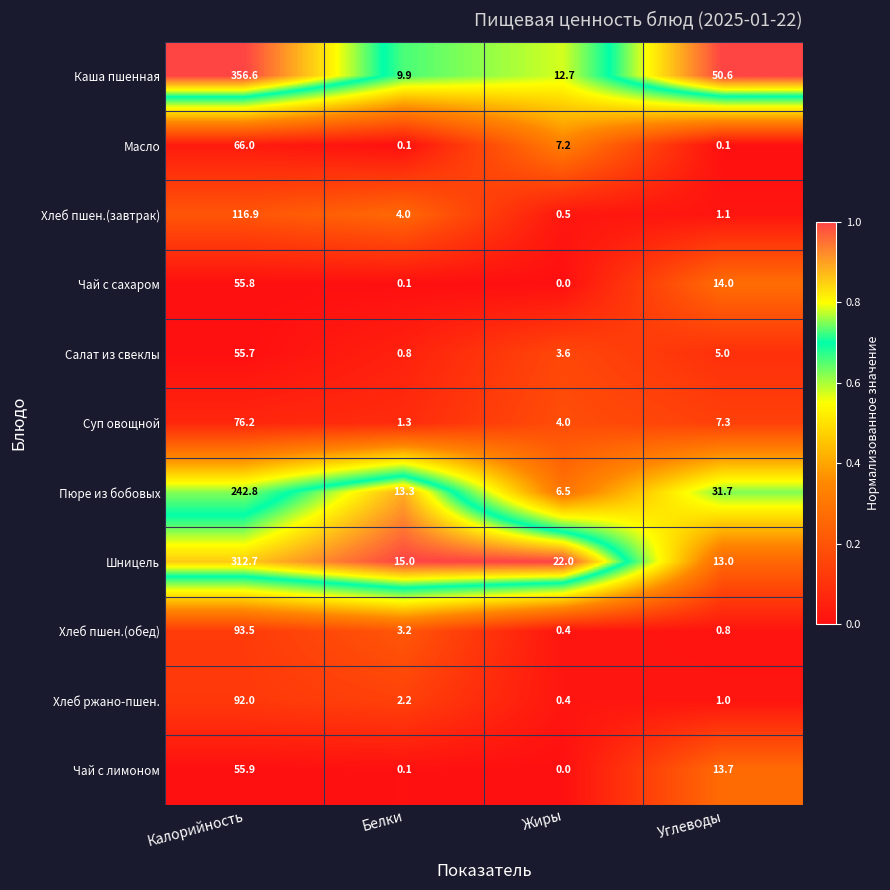

What is the greatest value displayed?

356.6